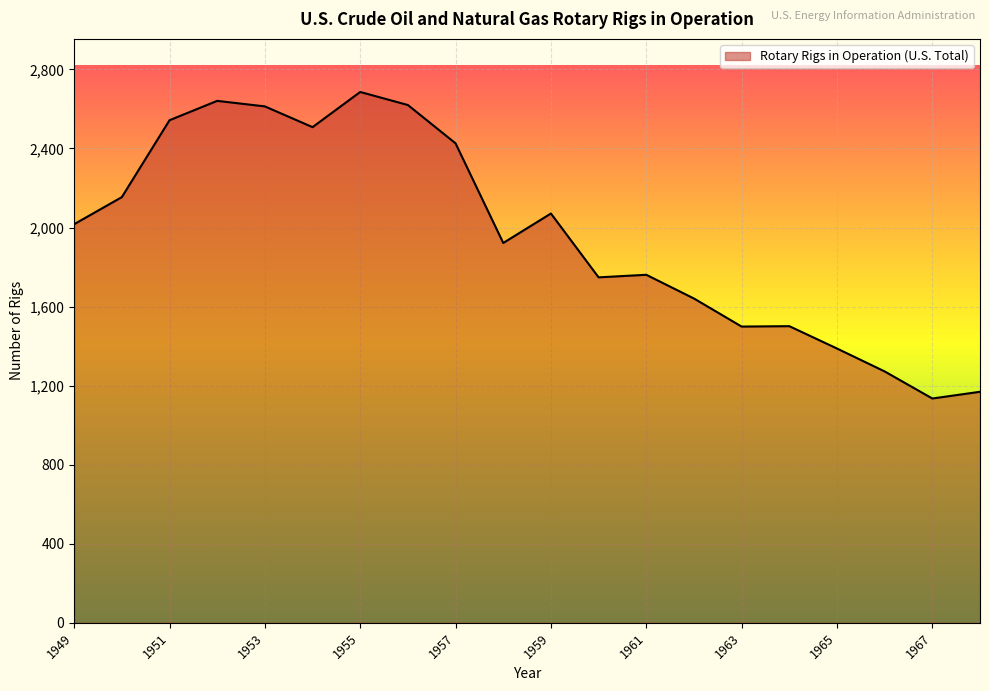

Does the chart display data point markers on the line(s)?

No